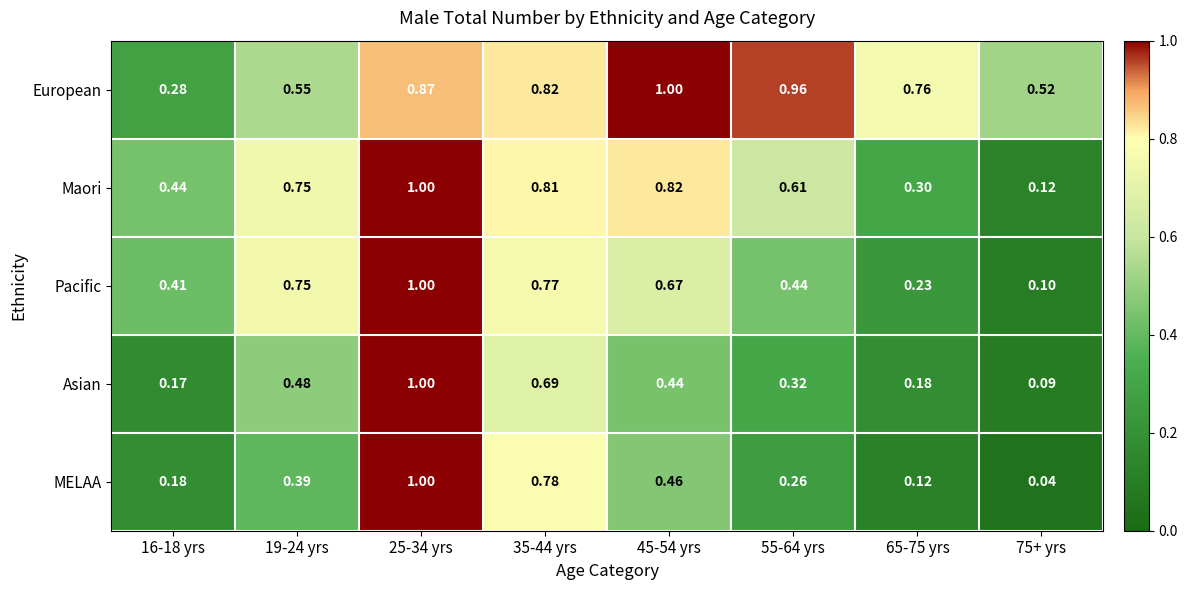

Count the number of categories in the chart.

8